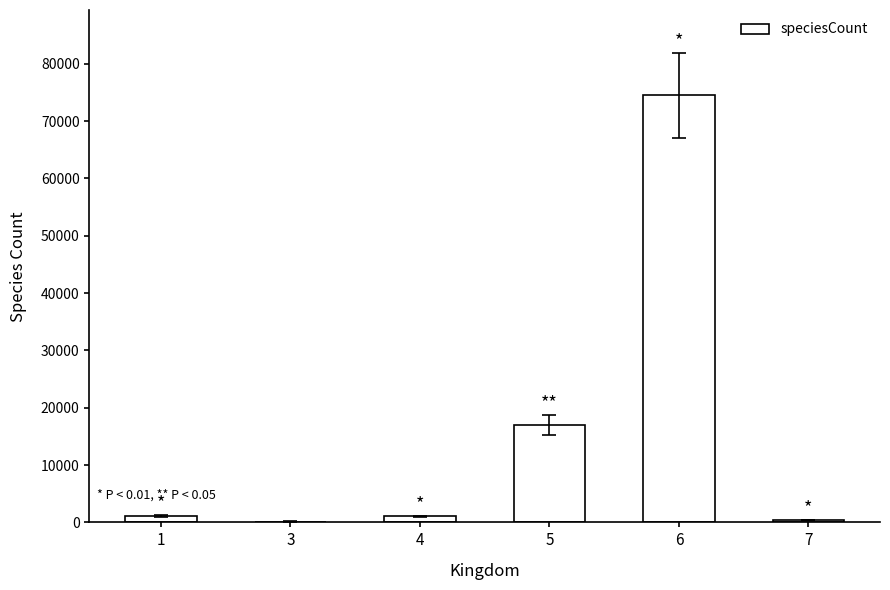

What is the sum of all values?

94238